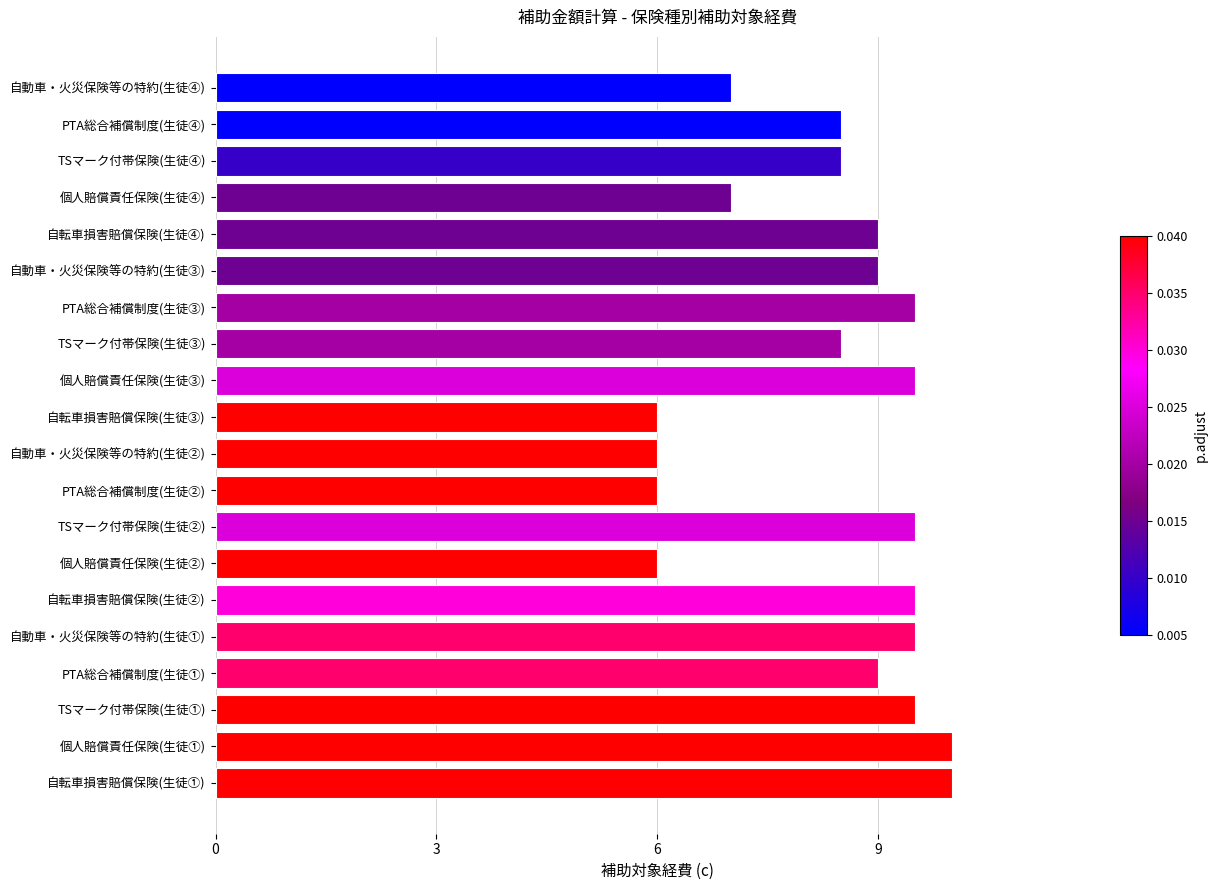

Reading top to bottom, transcribe all the data shown in this chart.

自動車・火災保険等の特約(生徒④)=7.0	PTA総合補償制度(生徒④)=8.5	TSマーク付帯保険(生徒④)=8.5	個人賠償責任保険(生徒④)=7.0	自転車損害賠償保険(生徒④)=9.0	自動車・火災保険等の特約(生徒③)=9.0	PTA総合補償制度(生徒③)=9.5	TSマーク付帯保険(生徒③)=8.5	個人賠償責任保険(生徒③)=9.5	自転車損害賠償保険(生徒③)=6.0	自動車・火災保険等の特約(生徒②)=6.0	PTA総合補償制度(生徒②)=6.0	TSマーク付帯保険(生徒②)=9.5	個人賠償責任保険(生徒②)=6.0	自転車損害賠償保険(生徒②)=9.5	自動車・火災保険等の特約(生徒①)=9.5	PTA総合補償制度(生徒①)=9.0	TSマーク付帯保険(生徒①)=9.5	個人賠償責任保険(生徒①)=10.0	自転車損害賠償保険(生徒①)=10.0